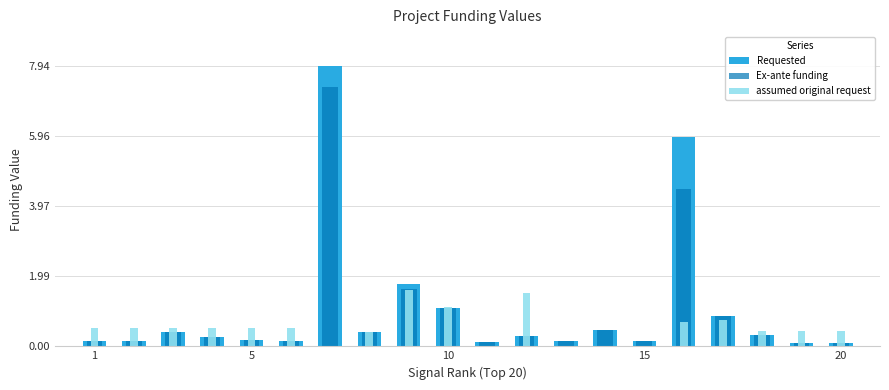

Are the bars horizontal?

No